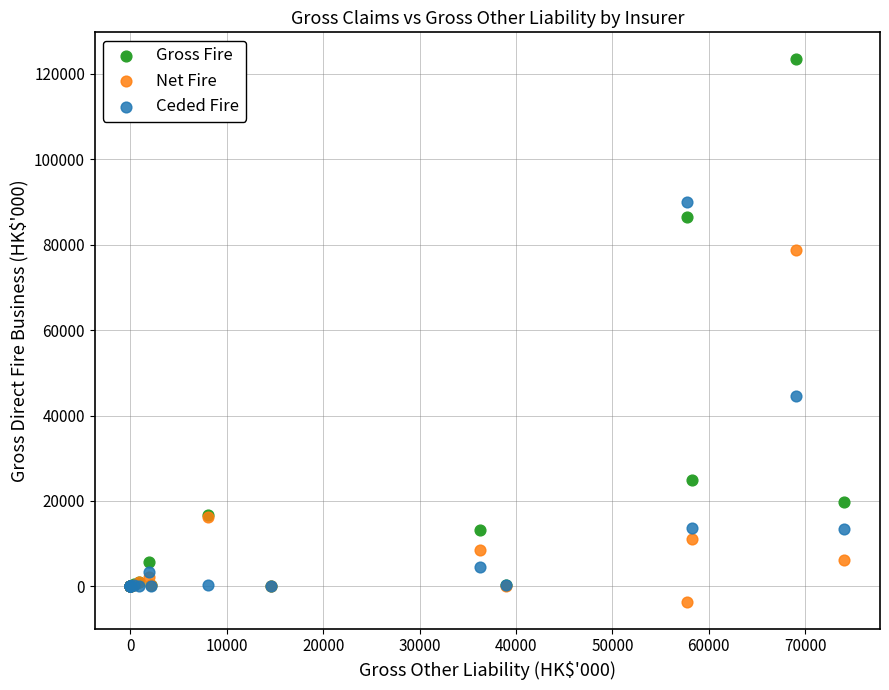

Which series reaches the minimum Y coordinate?

Net Fire